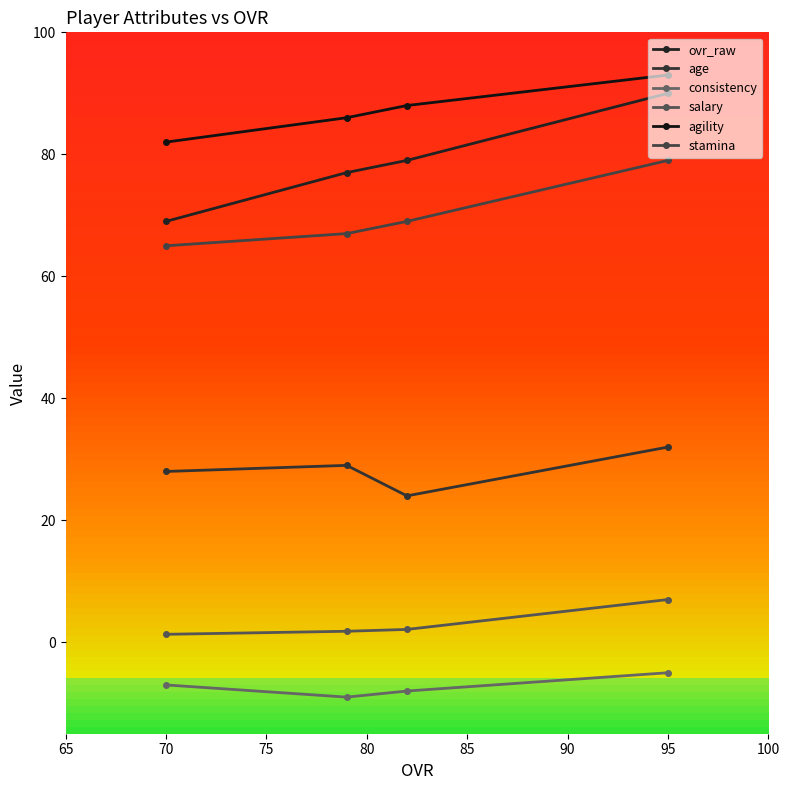

True or false: stamina and age intersect in this chart.

False